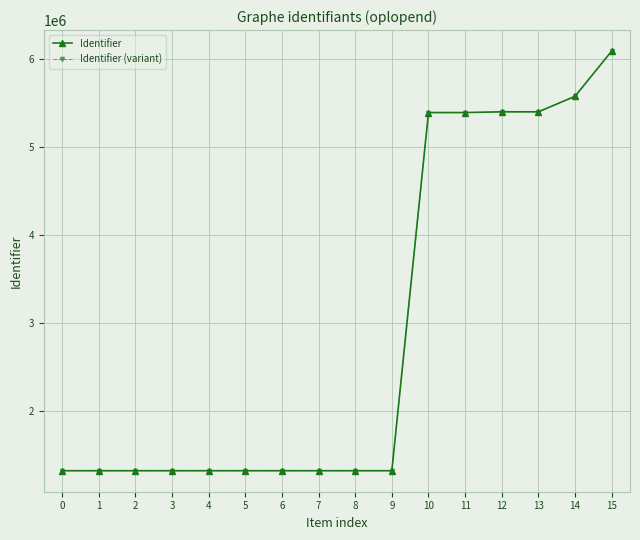

Between 8 and 14, which series saw the biggest shift?

Identifier